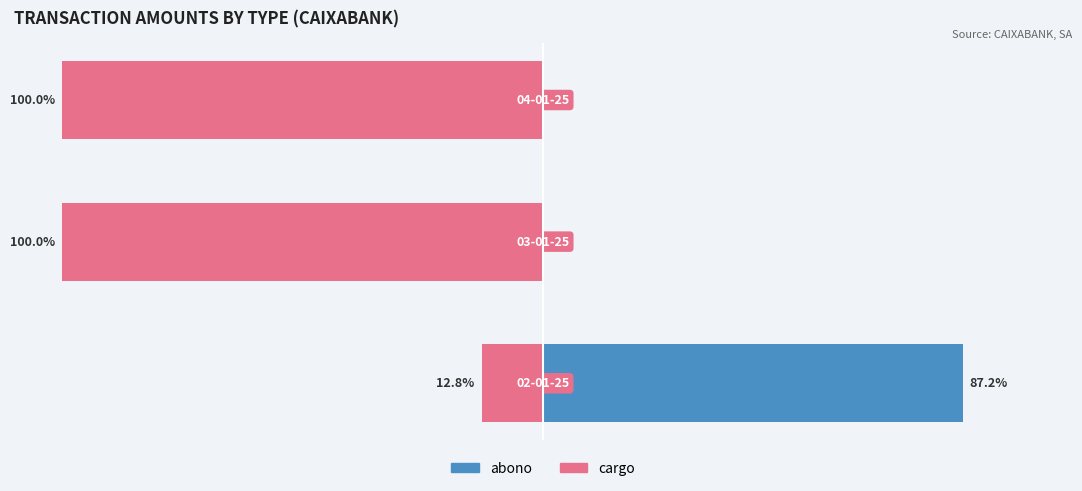

The value of cargo at 2 is -145.3. True or false?

False